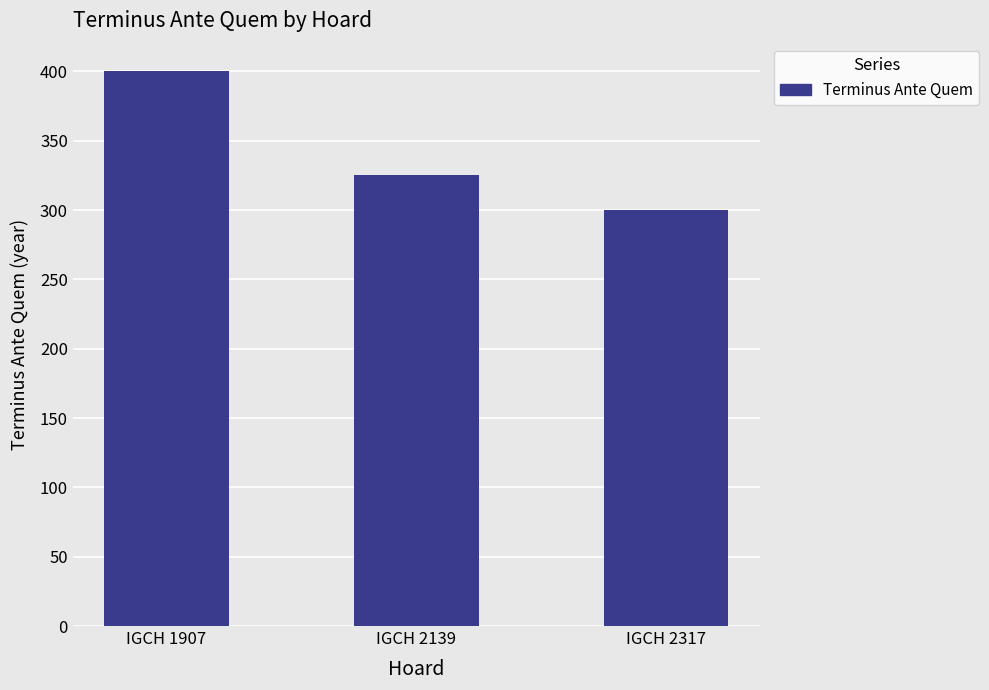

Read the value at IGCH 2139.

325